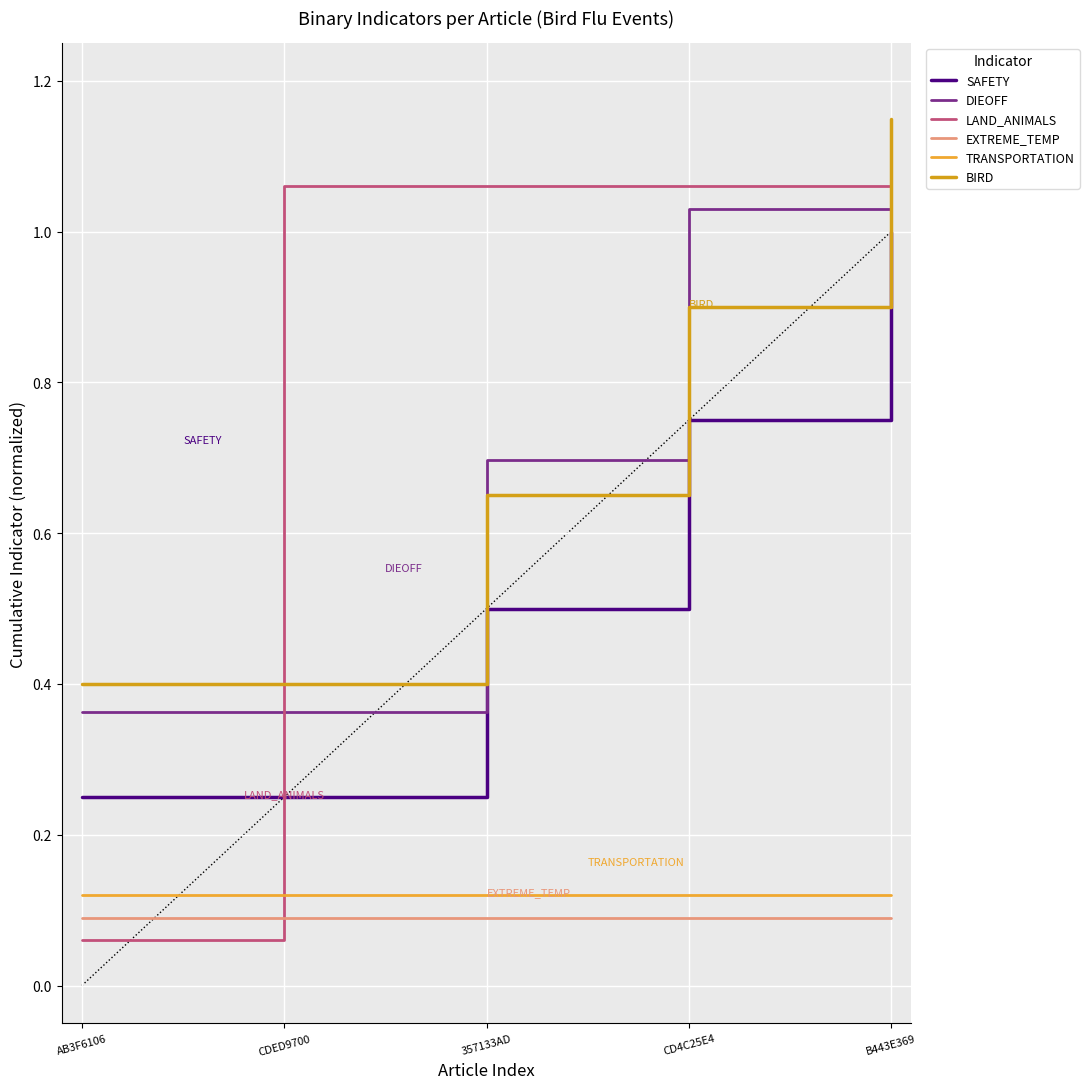

Where does the LAND_ANIMALS series first go above 1?

CDED9700